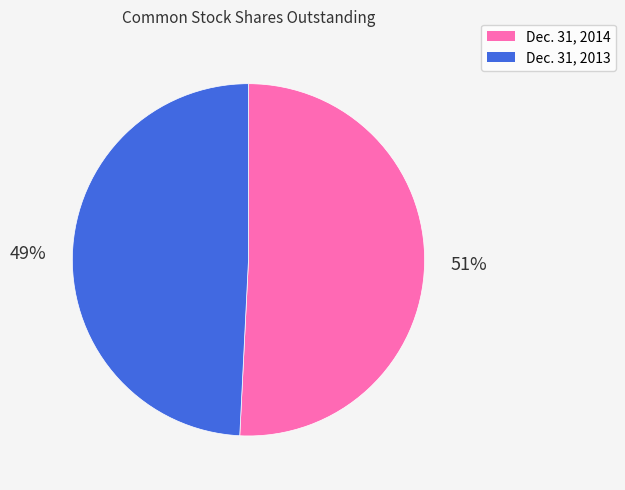

To the nearest percent, what percentage of the pie is Dec. 31, 2014?

51%